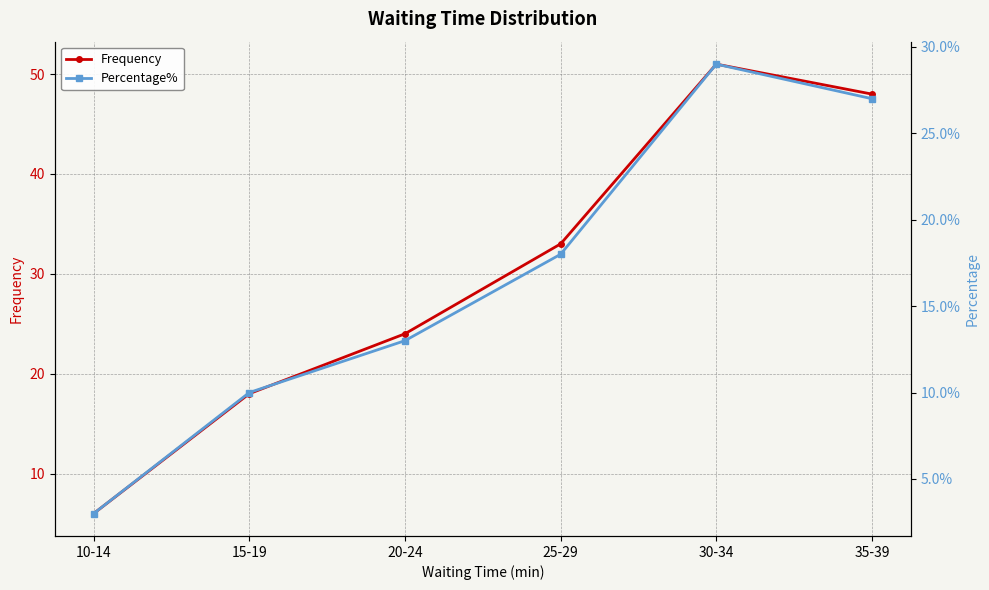

The value of Percentage% at 25-29 is 0.2. True or false?

True